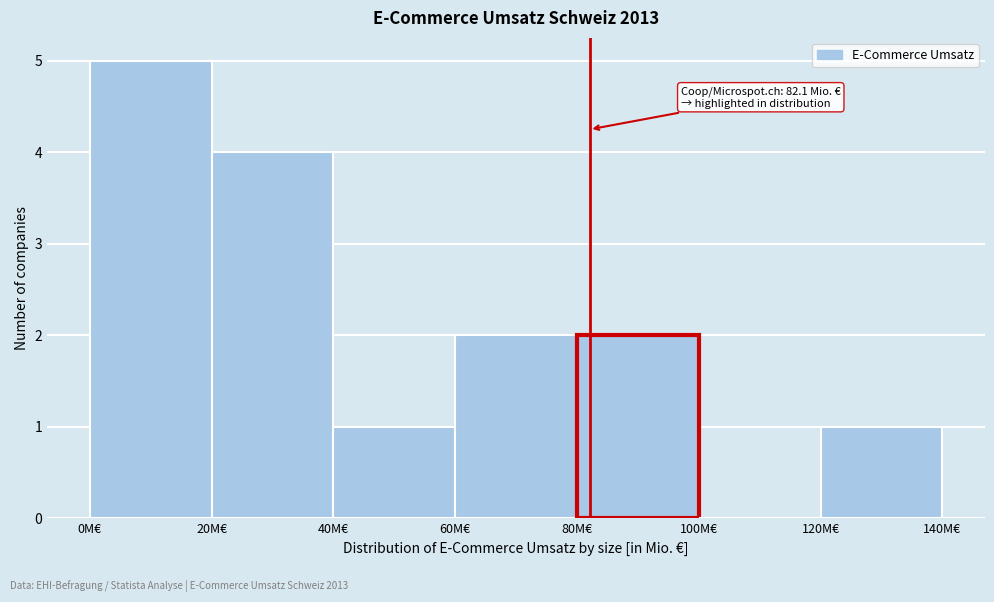

Which range on the x-axis has the tallest bar?

0 to 20